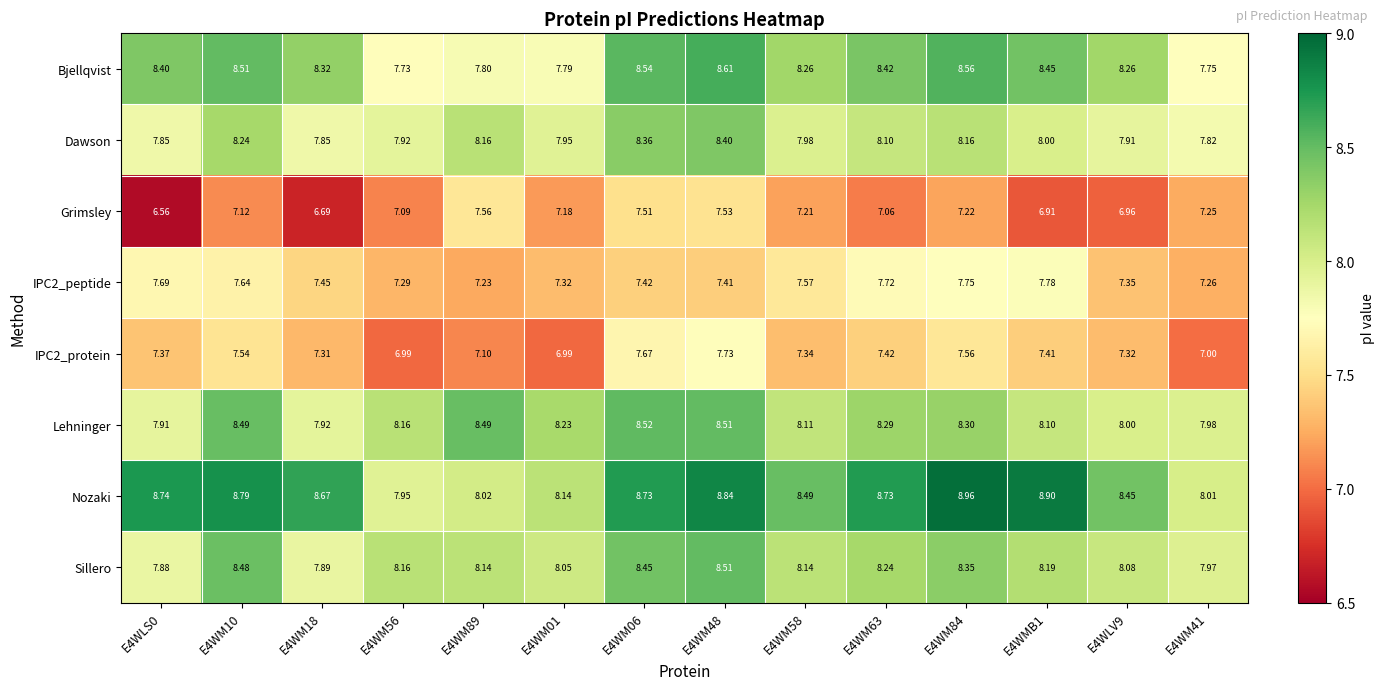

Is the value of Sillero at E4WM56 greater than the value of IPC2_peptide at E4WMB1?

Yes